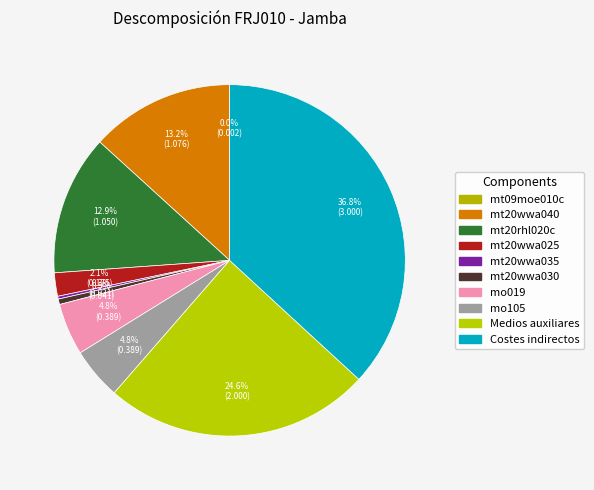

What portion of the pie excludes mo019?

95.2%